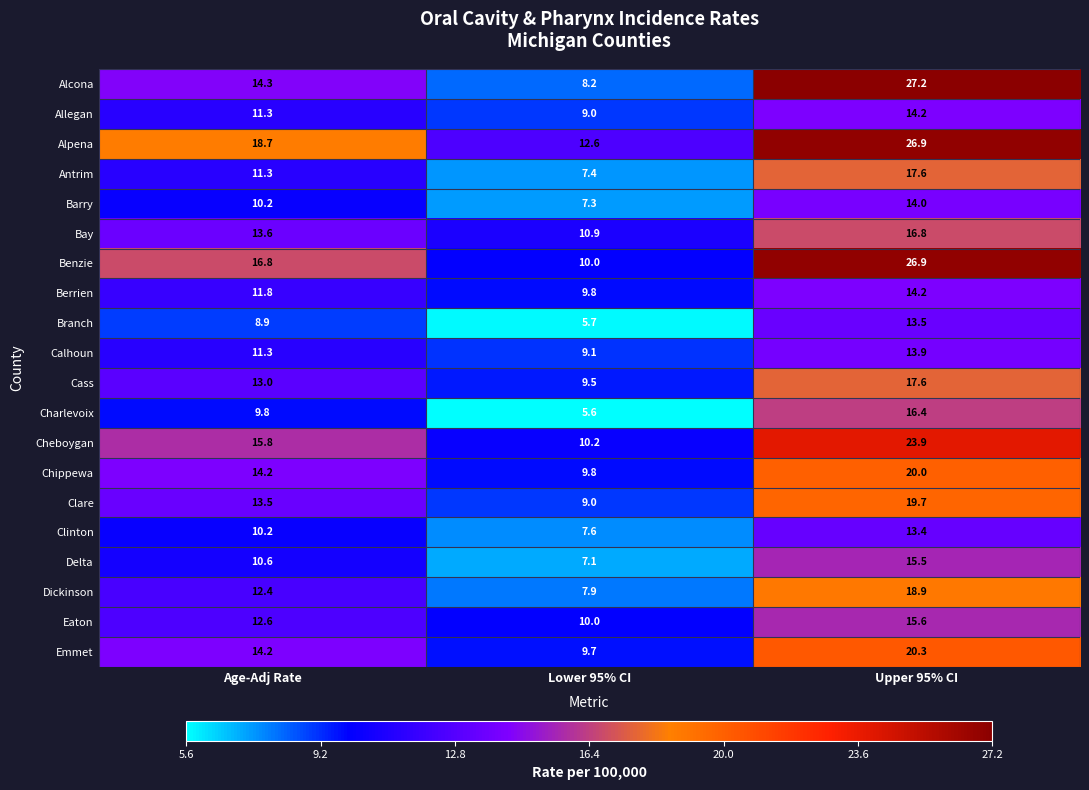

How many data points does each series have?

3